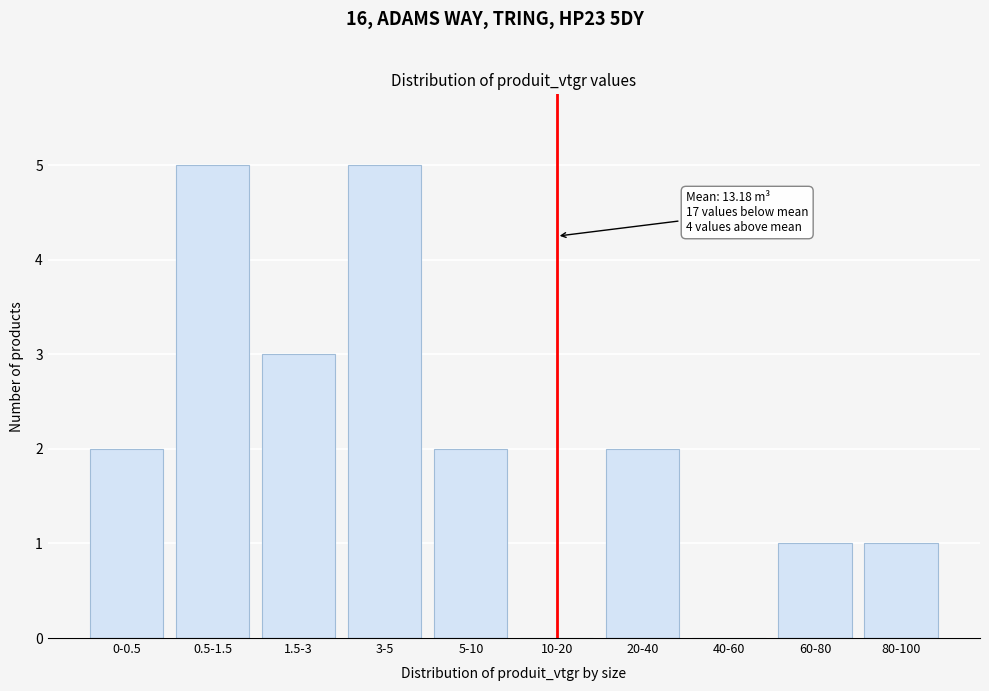

Reading right to left, transcribe all the data shown in this chart.

80-100=1	60-80=1	40-60=0	20-40=2	10-20=0	5-10=2	3-5=5	1.5-3=3	0.5-1.5=5	0-0.5=2